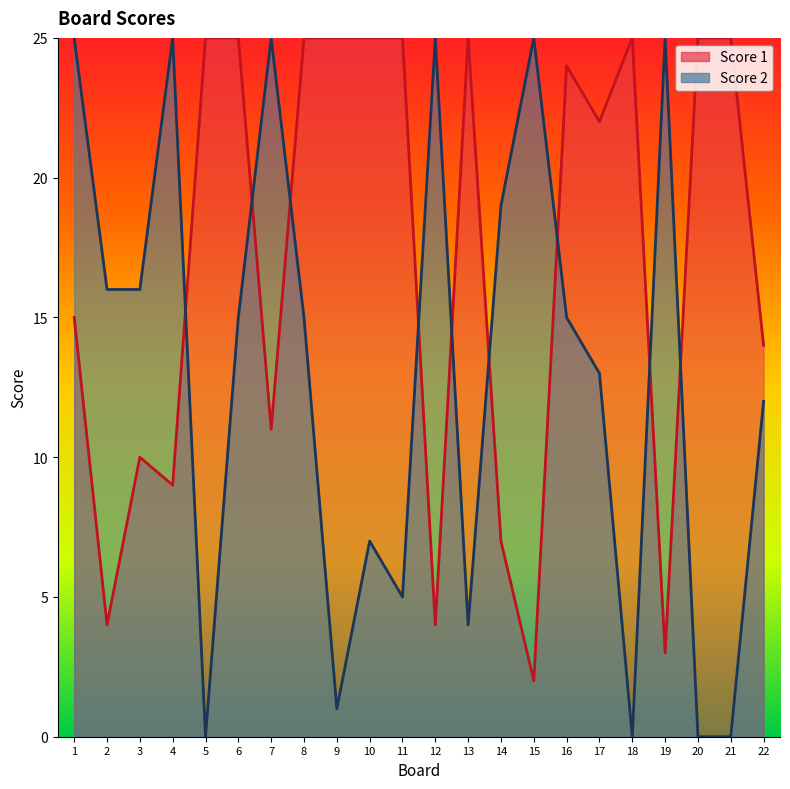

Rank the categories by Score 1 value from highest to lowest.

5, 6, 8, 9, 10, 11, 13, 18, 20, 21, 16, 17, 1, 22, 7, 3, 4, 14, 2, 12, 19, 15